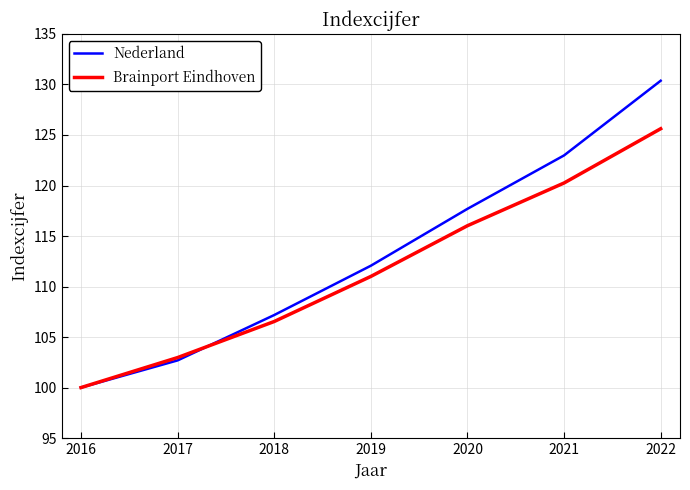

The Nederland series shows 59.5 at 2020. True or false?

False